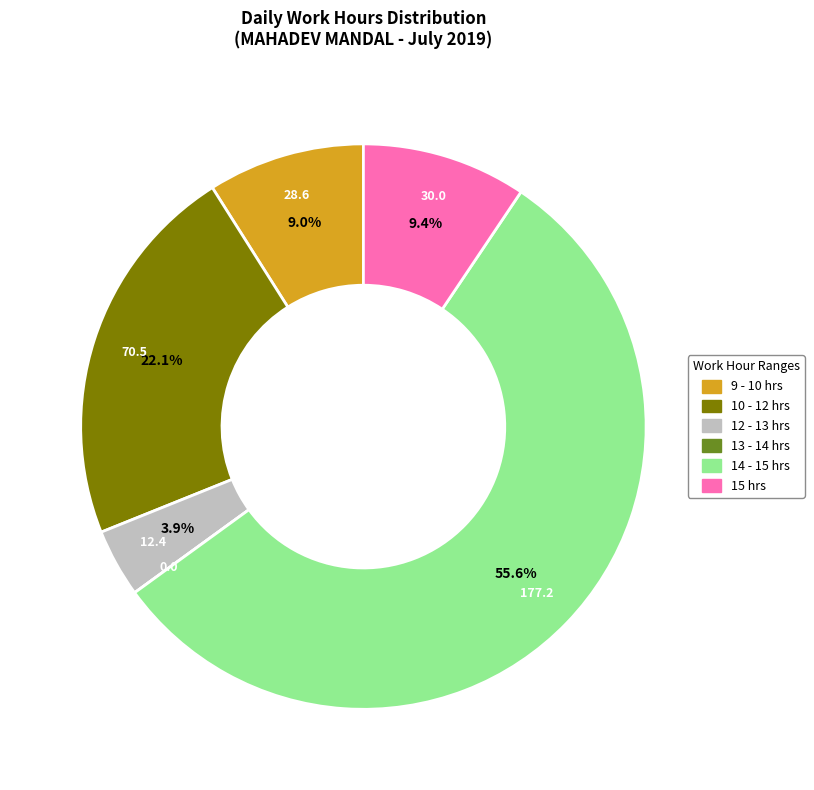

Is there any slice that represents more than half of the pie?

Yes